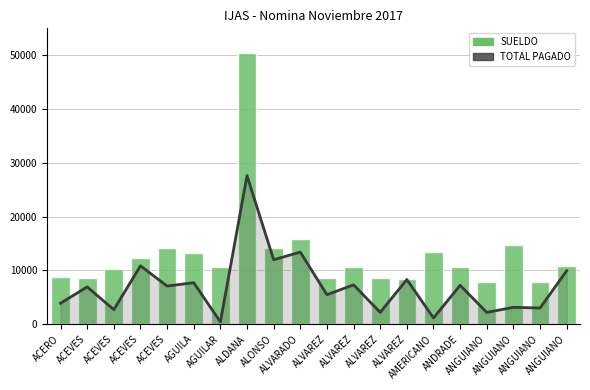

Is the value of TOTAL PAGADO at AGUILA greater than the value of SUELDO at ANGUIANO?

No